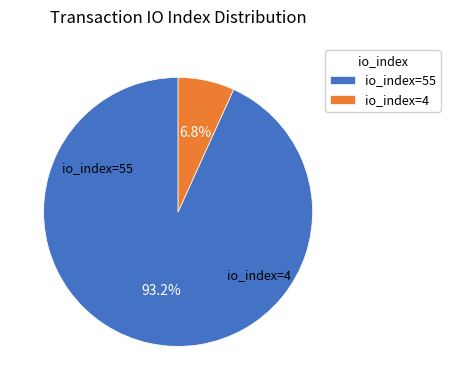

Rank the categories by value from lowest to highest.

io_index=4, io_index=55